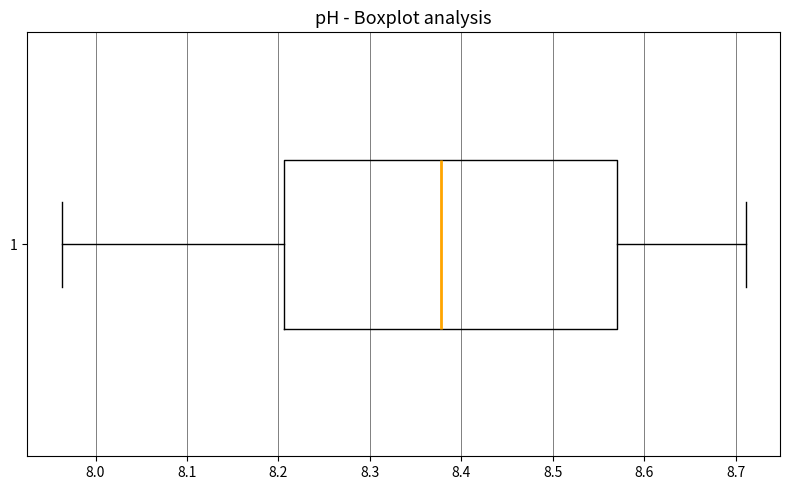

Transcribe this box plot: give where the median line is, the range the box spans, and where the two whiskers end, as read against the x-axis. The values are not printed on the chart, so give them approximately, as read against the axis.

median 8.38, box 8.21 to 8.57, whiskers 7.96 to 8.71